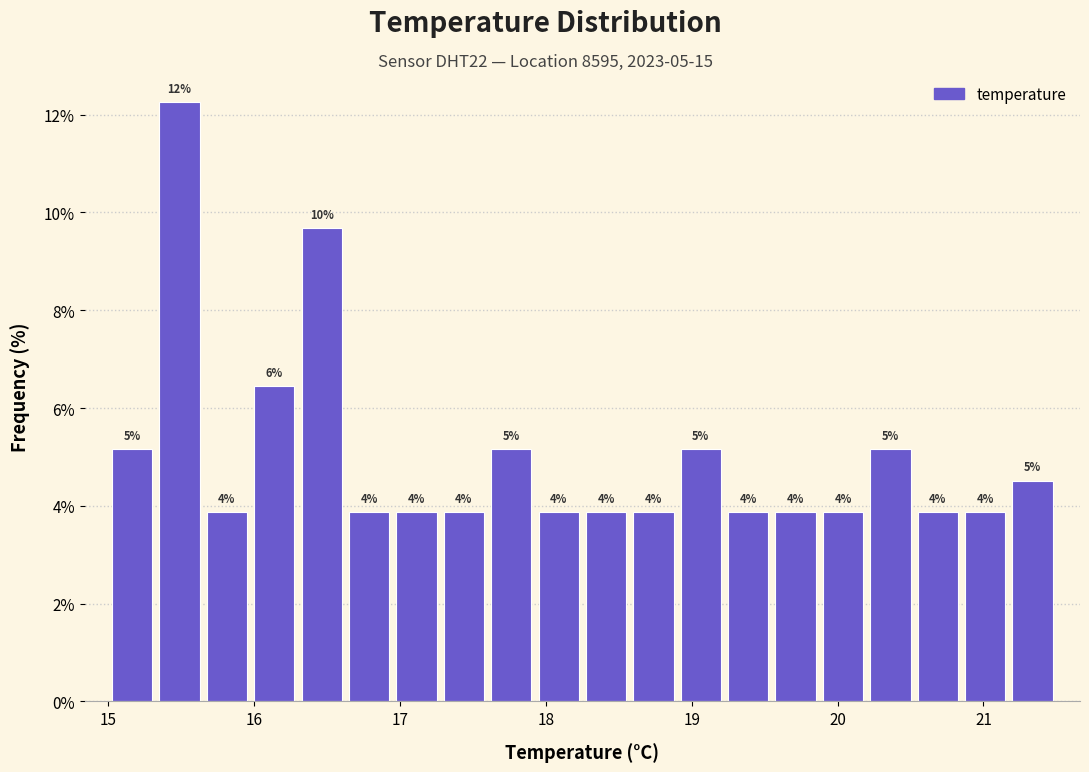

Around what value on the x-axis is the tallest bar? Give the approximate position of its centre, as read against the axis.

15.5